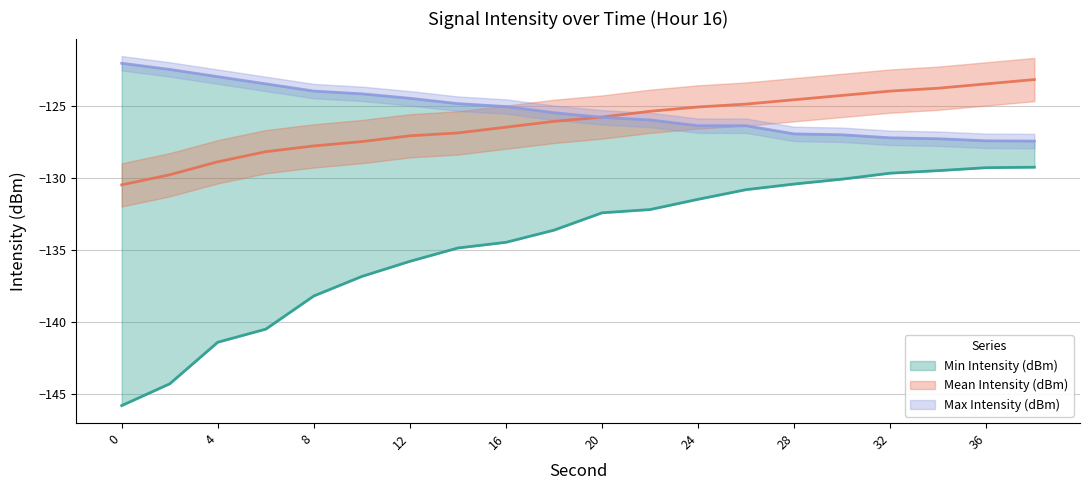

True or false: Mean Intensity (dBm) line has more than 1 interior local peaks.

False